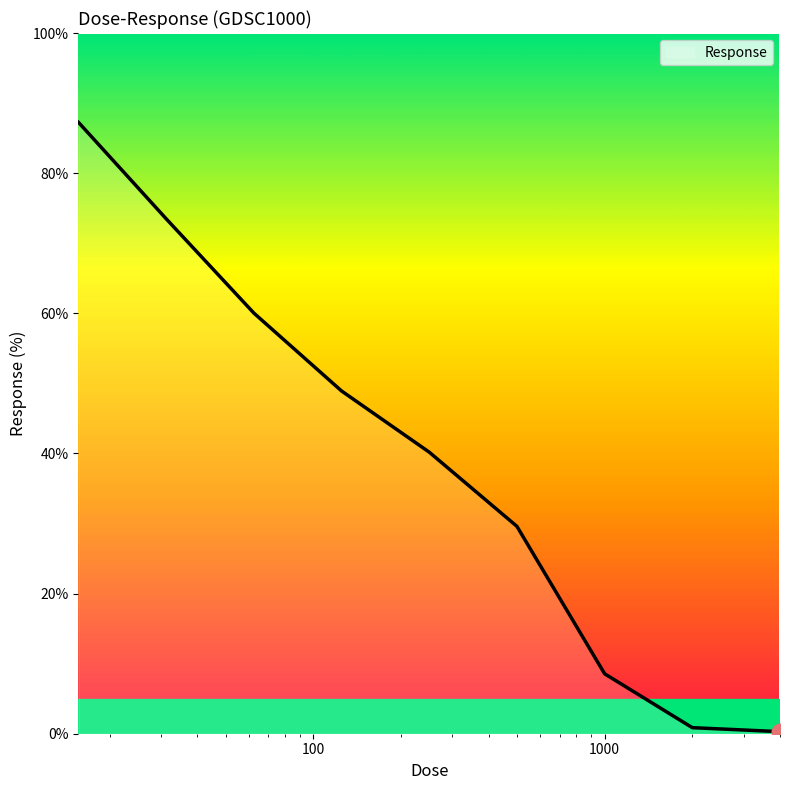

What is the greatest value displayed?

87.2